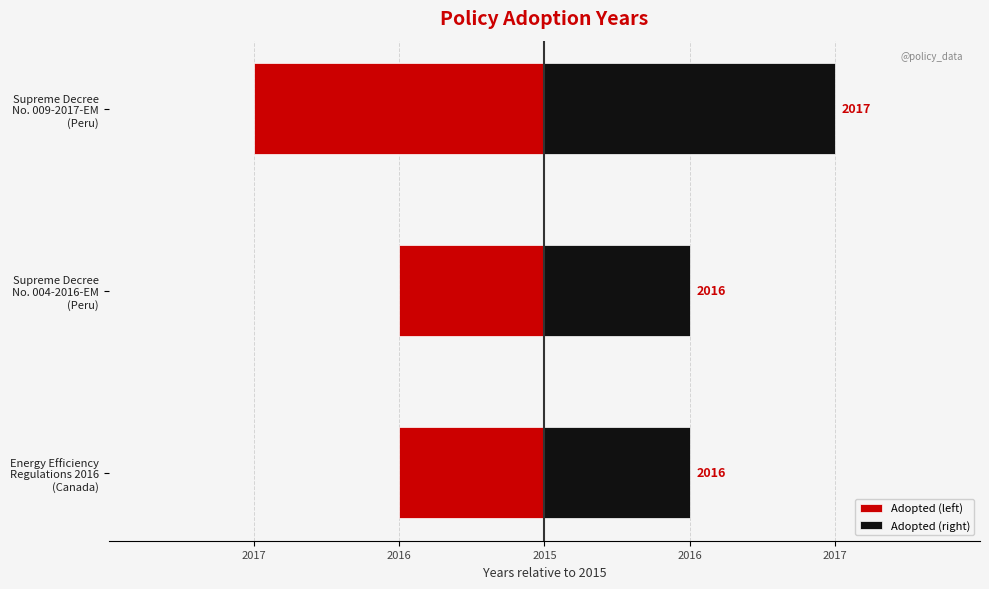

At how many categories does at least one series exceed 1?

1